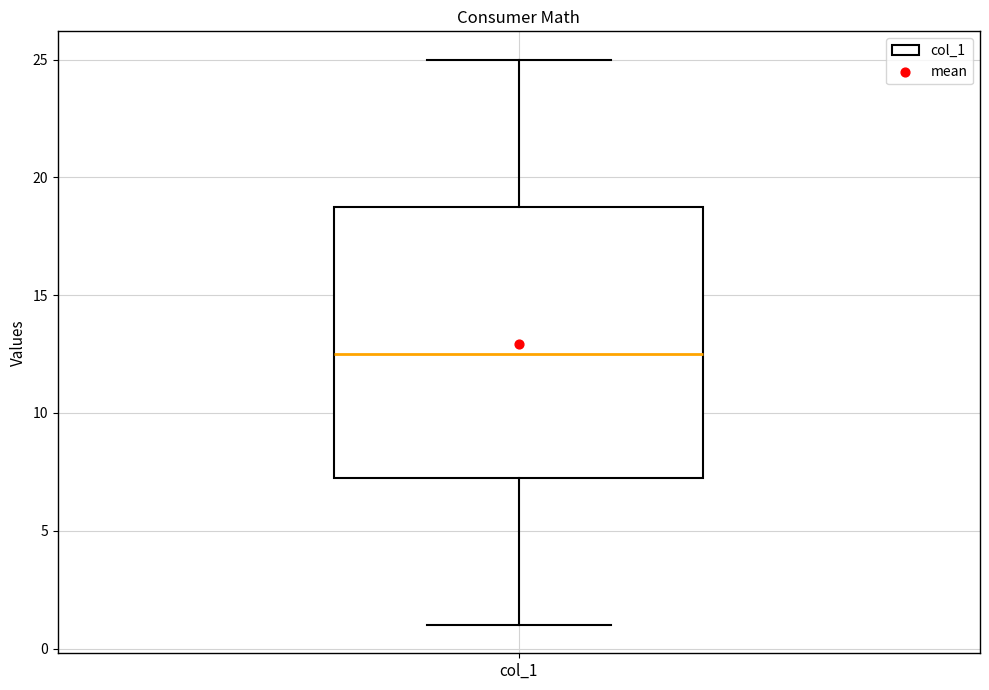

Transcribe this box plot: give where the median line is, the range the box spans, and where the two whiskers end, as read against the y-axis. The values are not printed on the chart, so give them approximately, as read against the axis.

median 12.5, box 7.5 to 19.0, whiskers 1.0 to 25.0